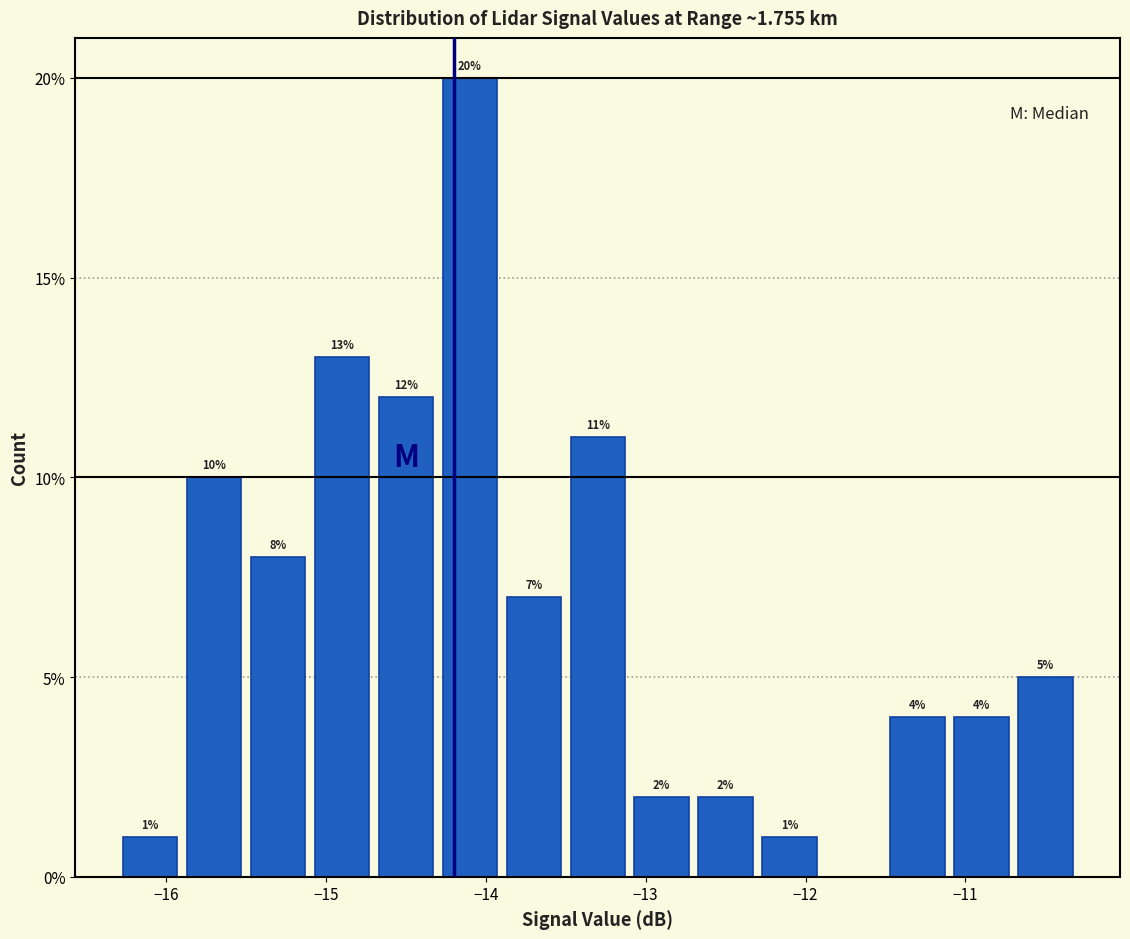

Over which range of the x-axis is the bar tallest?

-14.3 to -13.9